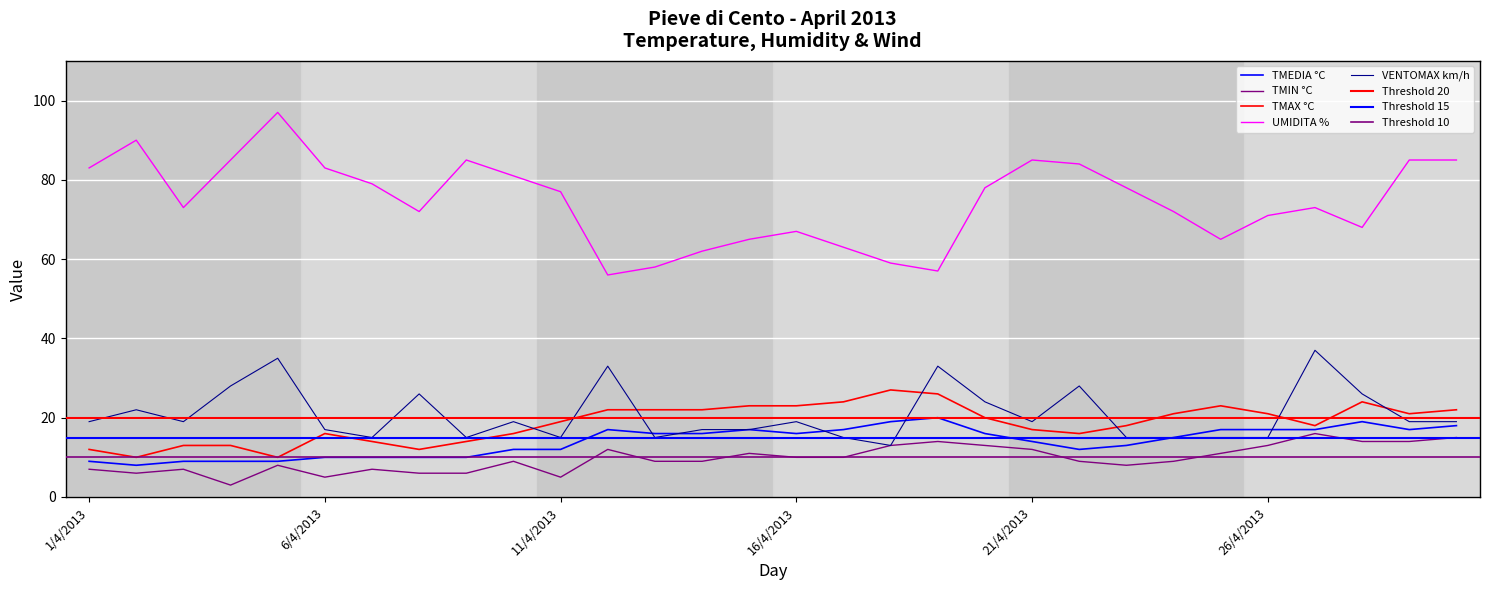

At 30/4/2013, list the series in order from largest to smallest.

UMIDITA %, TMAX °C, VENTOMAX km/h, TMEDIA °C, TMIN °C